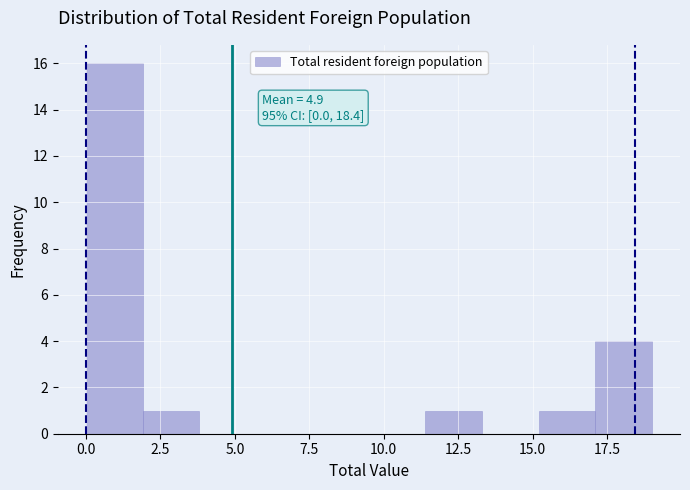

Around what value on the x-axis is the tallest bar? Give the approximate position of its centre, as read against the axis.

1.0